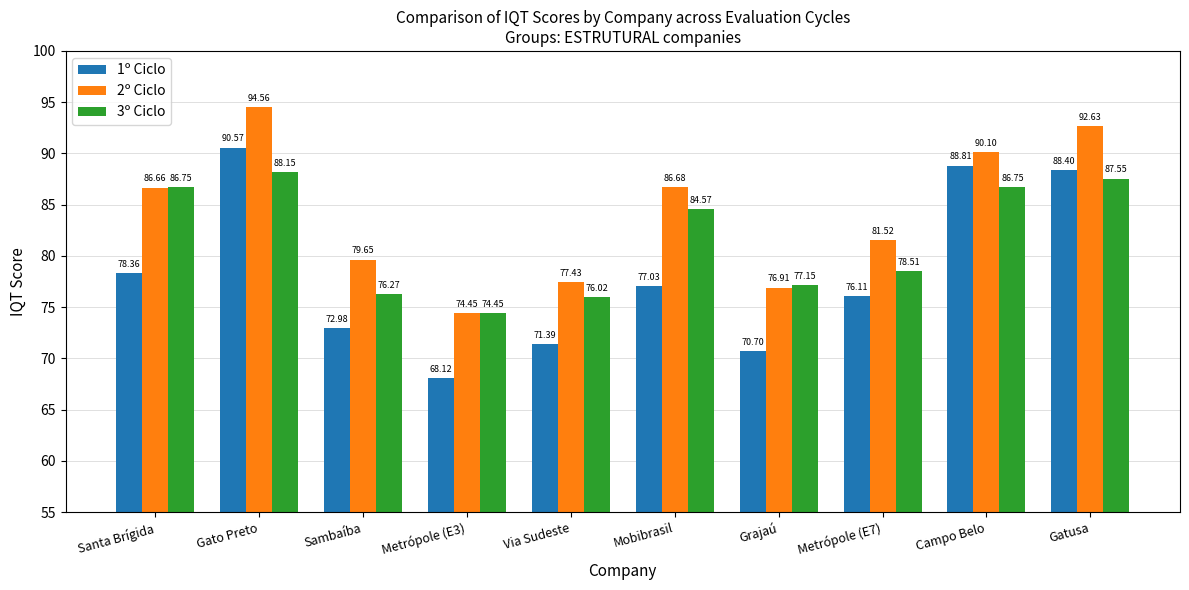

What is the label of the 2nd bar from the left?

Gato Preto